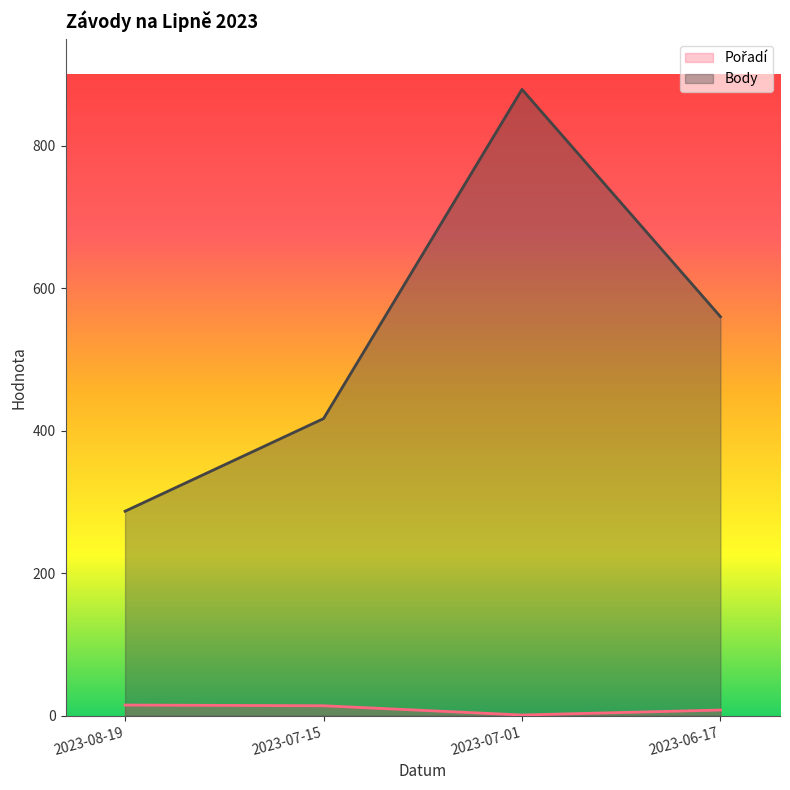

What are all the series names shown in the legend?

Pořadí, Body